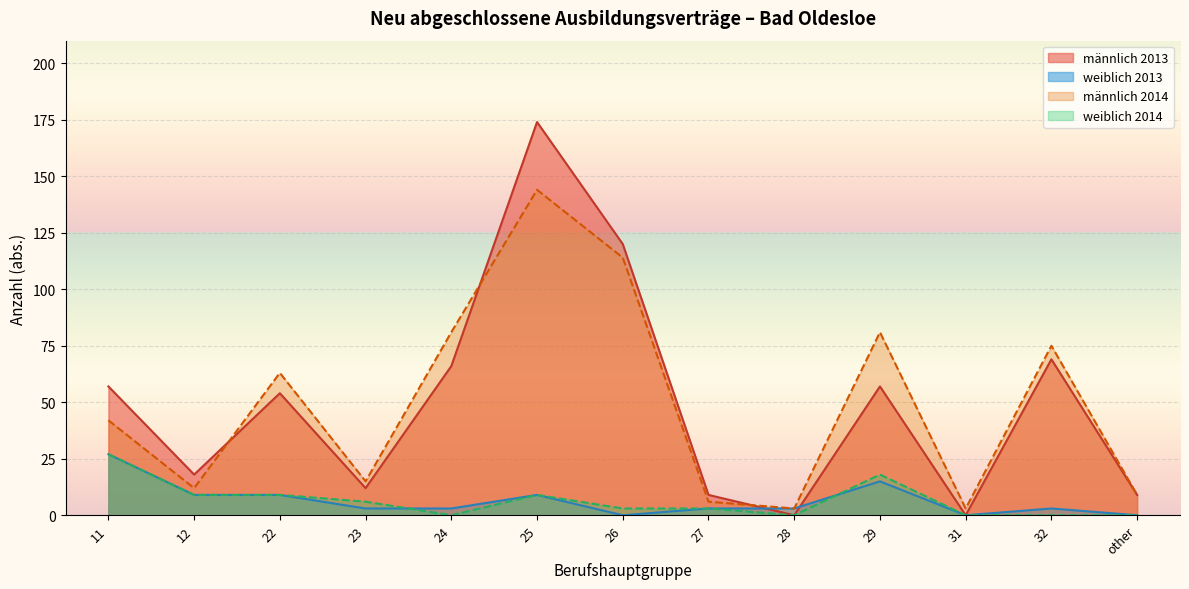

The value of weiblich 2014 at 23 is 8. True or false?

False